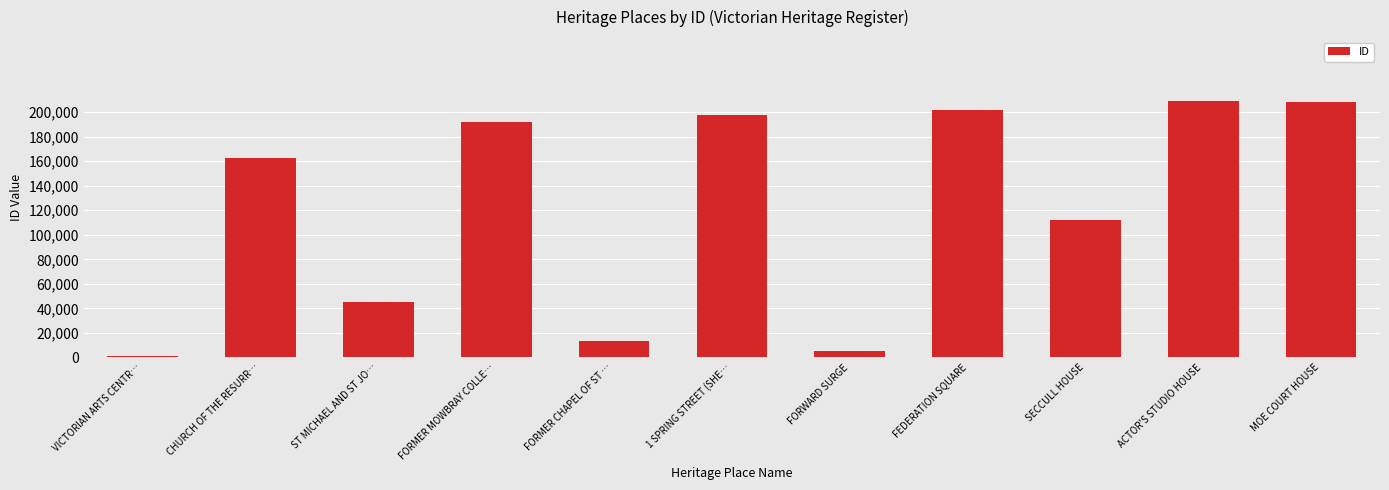

Which has a higher value, ST MICHAEL AND ST JO… or 1 SPRING STREET (SHE…?

1 SPRING STREET (SHE…